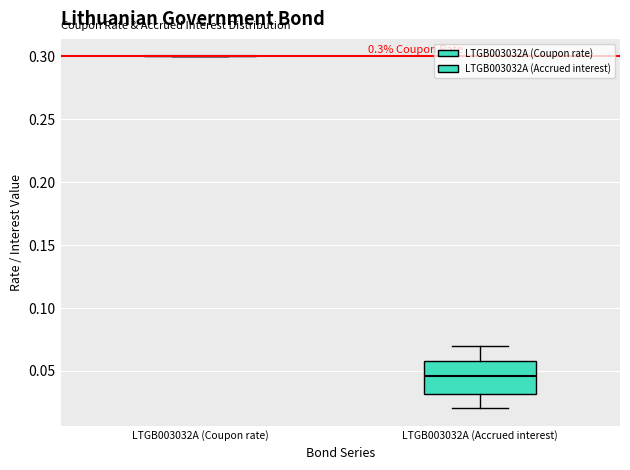

Comparing the boxes themselves (not the whiskers), which one is the tallest?

LTGB003032A (Accrued interest)